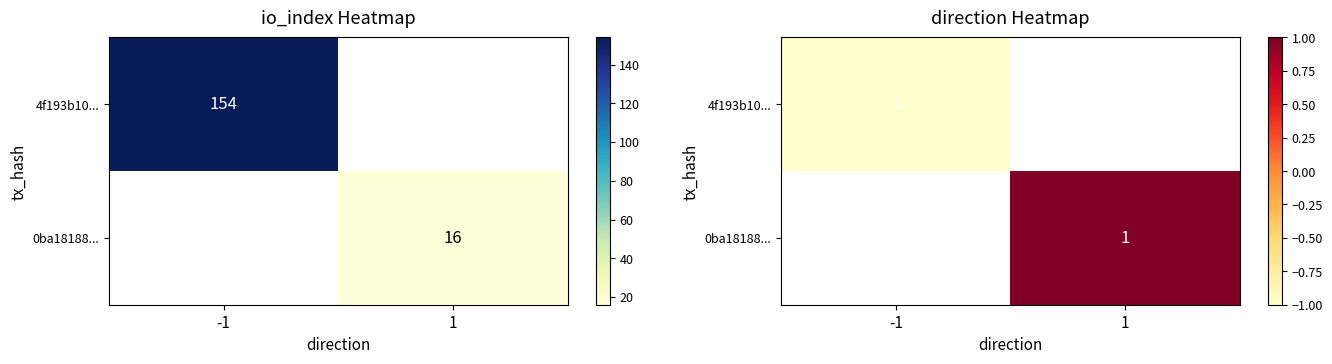

What is the minimum value shown in the chart?

-1.0